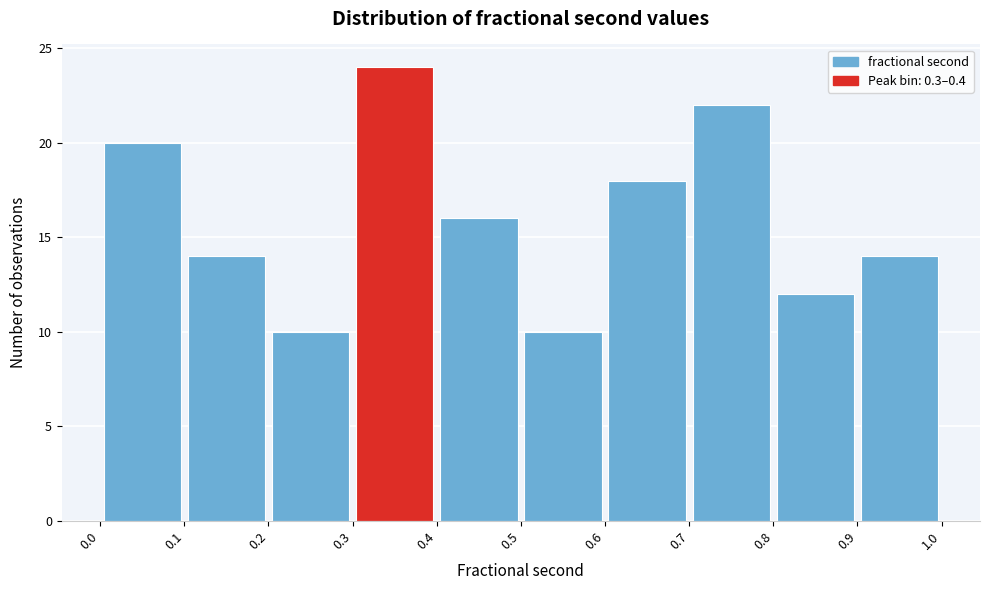

Reading left to right, list every bar in this chart as the range it spans on the x-axis followed by its height. The values are not printed on the chart, so give them approximately, as read against the axis.

0.0 to 0.1: 20
0.1 to 0.2: 14
0.2 to 0.3: 10
0.3 to 0.4: 24
0.4 to 0.5: 16
0.5 to 0.6: 10
0.6 to 0.7: 18
0.7 to 0.8: 22
0.8 to 0.9: 12
0.9 to 1.0: 14